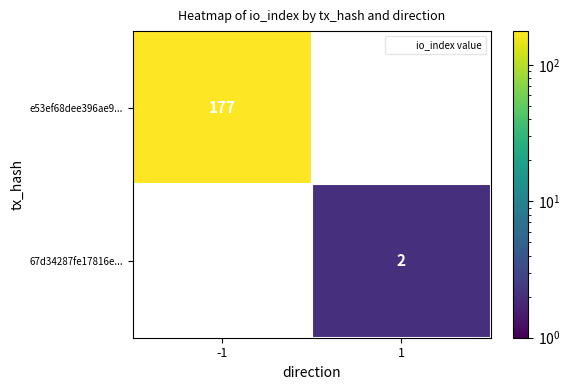

Rank the categories by e53ef68dee396ae9... value from highest to lowest.

-1, 1